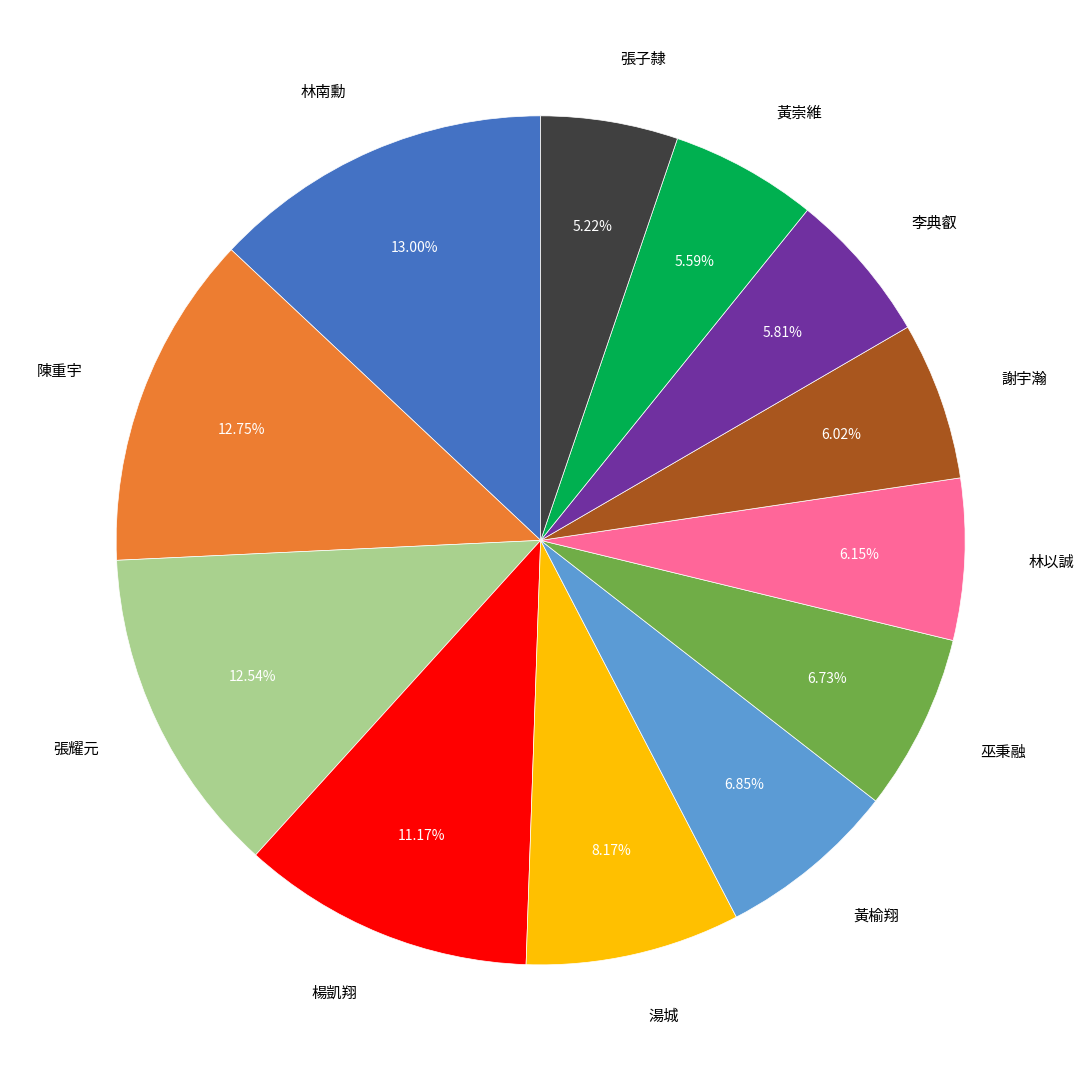

Do 陳重宇 and 張耀元 together represent more than half of the pie?

No